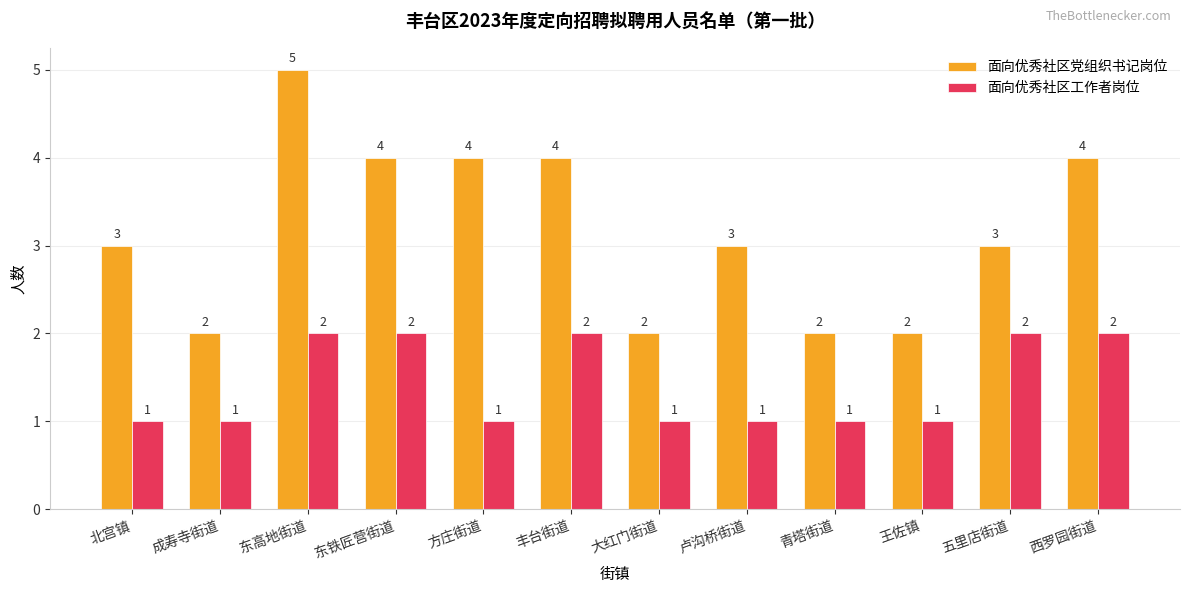

True or false: 面向优秀社区工作者岗位 has a value of 2 at 东高地街道.

True